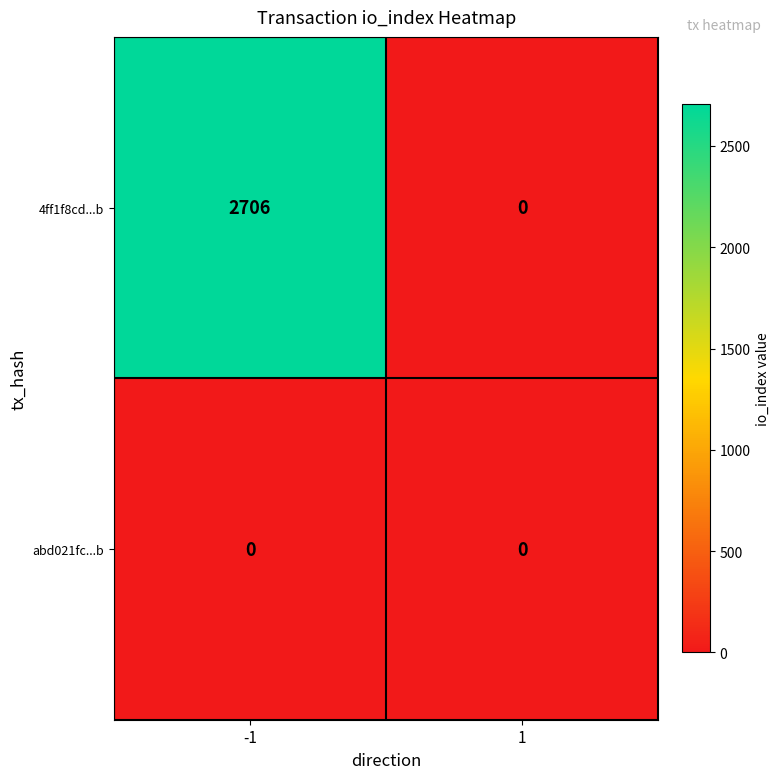

Which series has the largest range (max minus min)?

4ff1f8cd...b